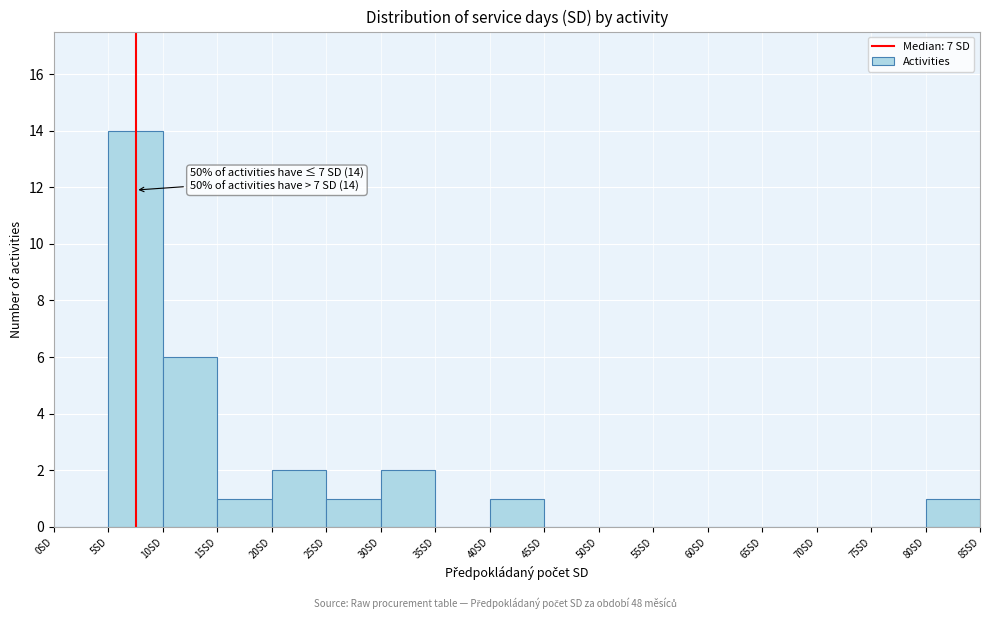

Over which range of the x-axis is the bar tallest?

5 to 10